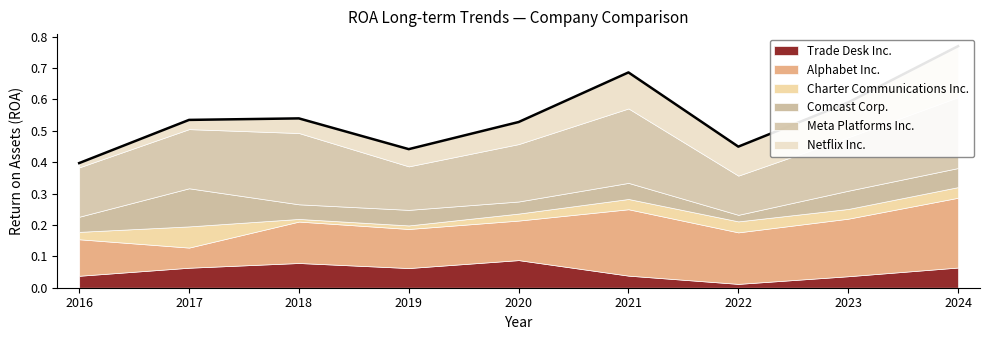

Which series has the widest spread of values?

Alphabet Inc.